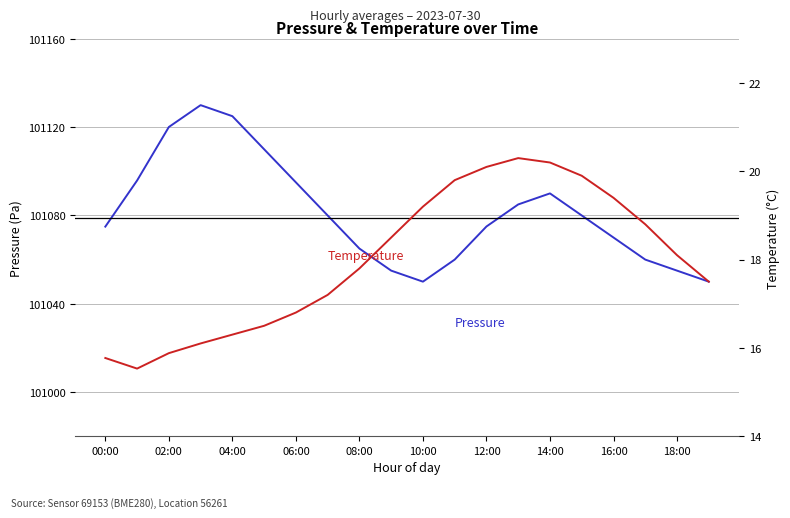

How many categories are shown in the chart?

20